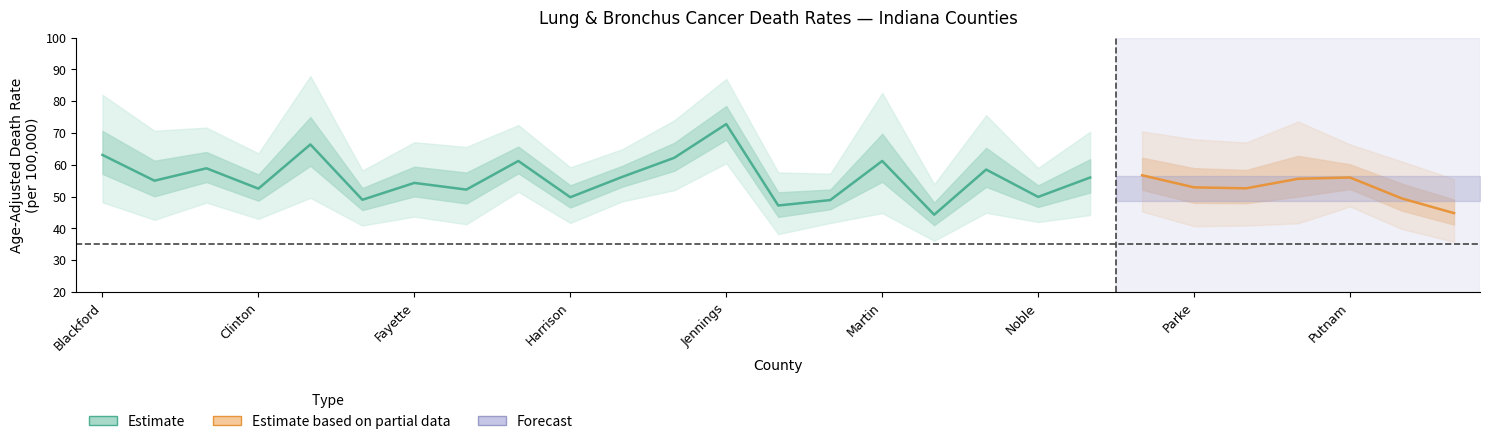

At which category is the sum across all series the highest?

Jennings